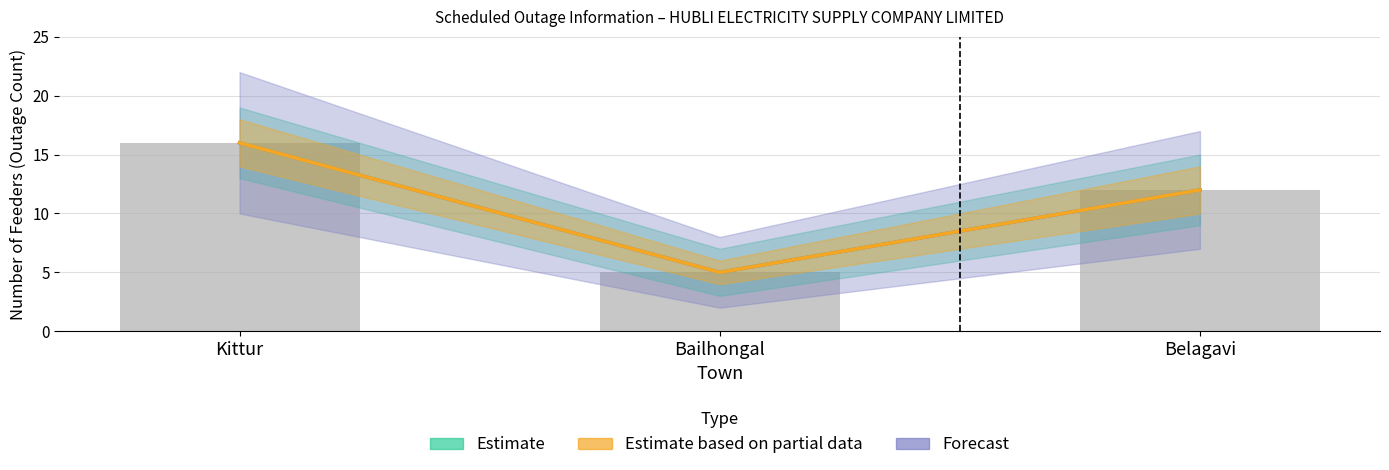

How many Forecast values are between 5 and 16?

3